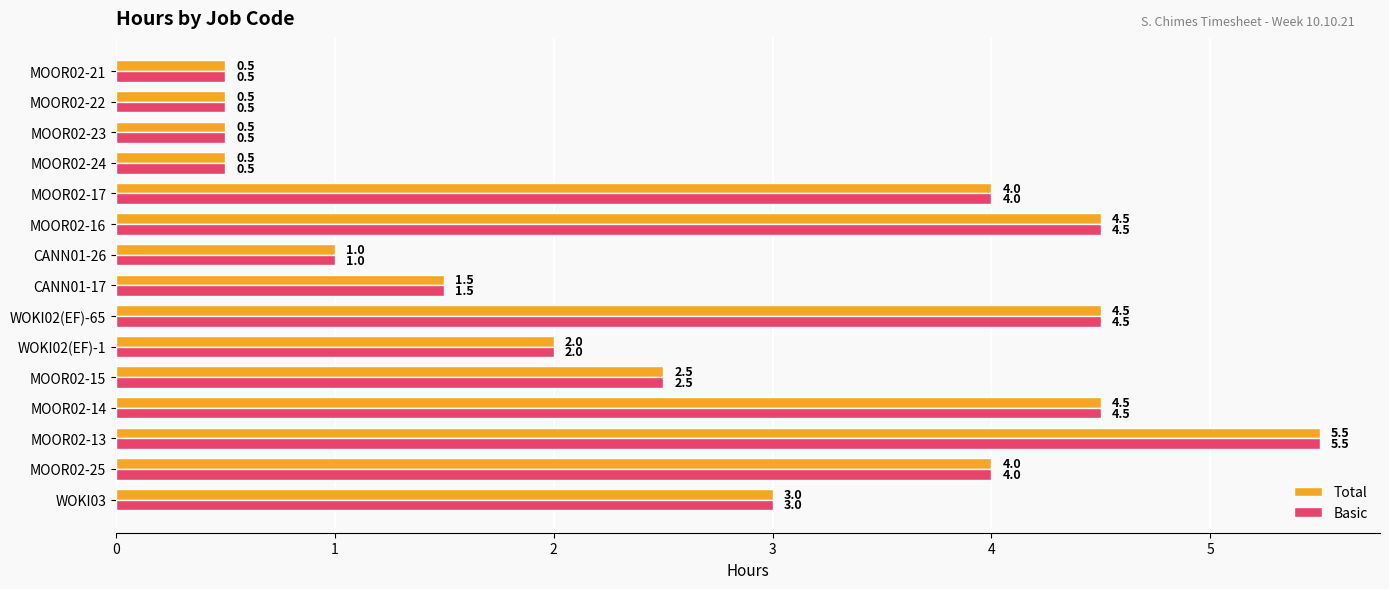

At which category is the sum across all series the highest?

MOOR02-13